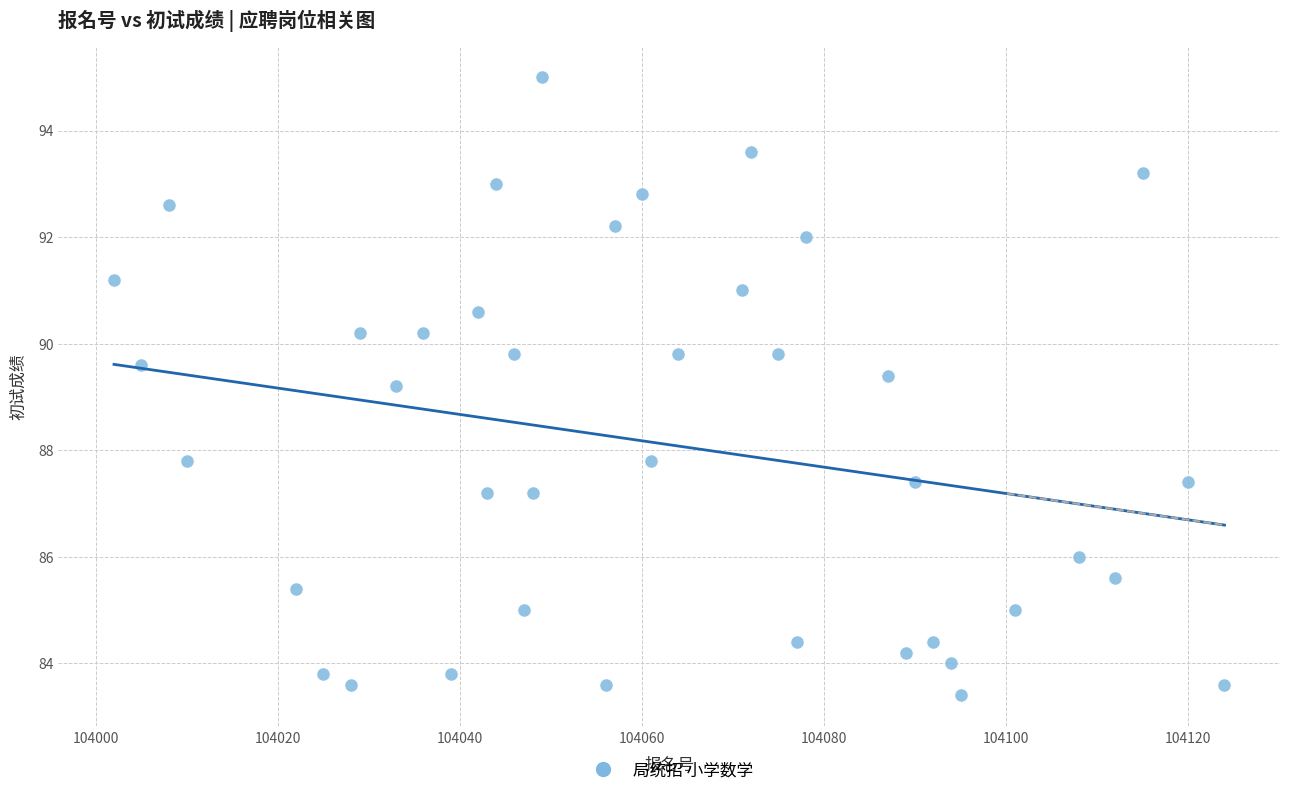

What is the range of X values (max minus min)?

122.0